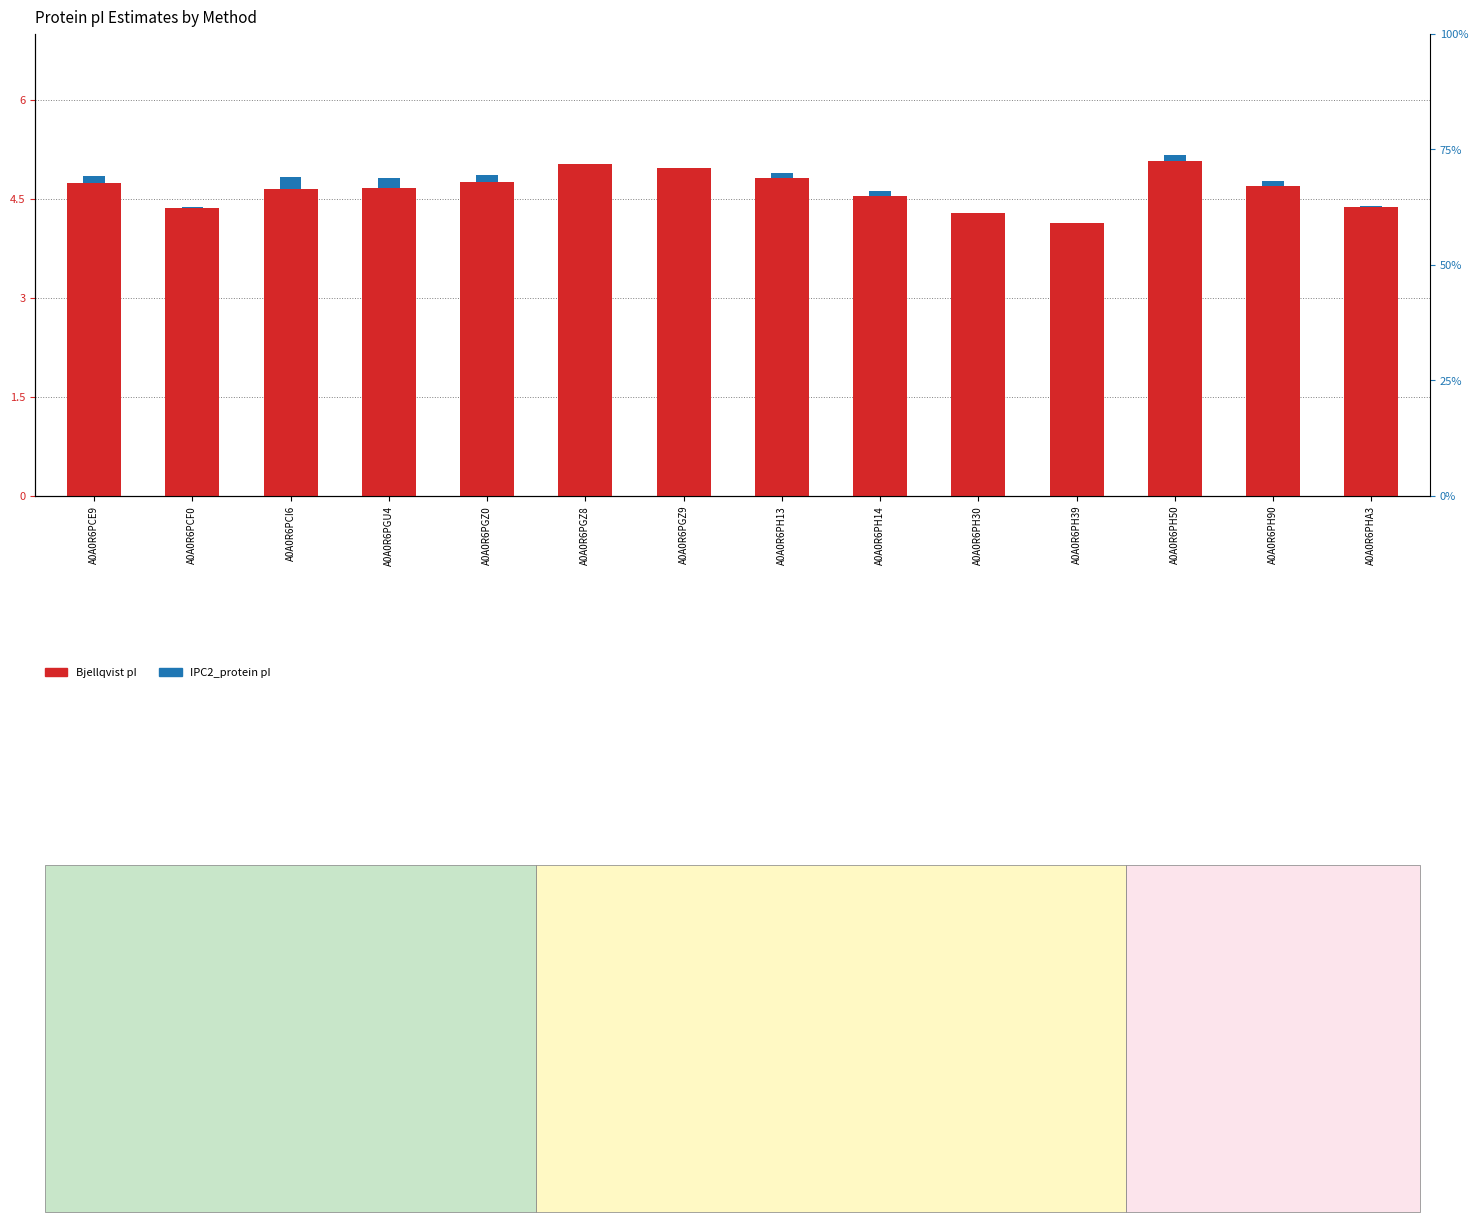

Reading left to right, list all the values displayed in this chart.

Bjellqvist: A0A0R6PCE9=4.7	A0A0R6PCF0=4.4	A0A0R6PCI6=4.6	A0A0R6PGU4=4.7	A0A0R6PGZ0=4.8	A0A0R6PGZ8=5.0	A0A0R6PGZ9=5.0	A0A0R6PH13=4.8	A0A0R6PH14=4.5	A0A0R6PH30=4.3	A0A0R6PH39=4.1	A0A0R6PH50=5.1	A0A0R6PH90=4.7	A0A0R6PHA3=4.4
IPC2_protein: A0A0R6PCE9=0.1	A0A0R6PCF0=0.0	A0A0R6PCI6=0.2	A0A0R6PGU4=0.2	A0A0R6PGZ0=0.1	A0A0R6PGZ8=0.0	A0A0R6PGZ9=0.0	A0A0R6PH13=0.1	A0A0R6PH14=0.1	A0A0R6PH30=0.0	A0A0R6PH39=0.0	A0A0R6PH50=0.1	A0A0R6PH90=0.1	A0A0R6PHA3=0.0